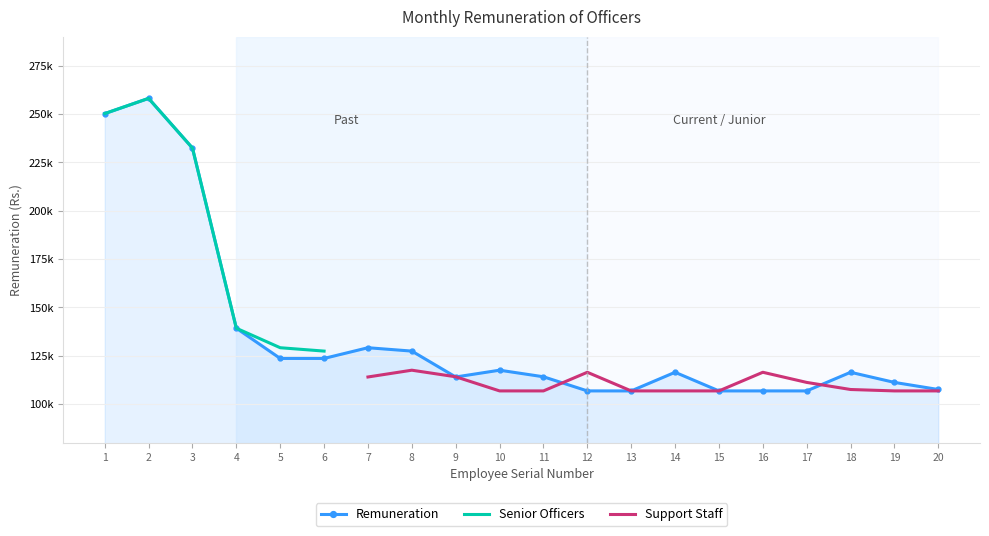

Which series has the largest total across all categories?

Remuneration